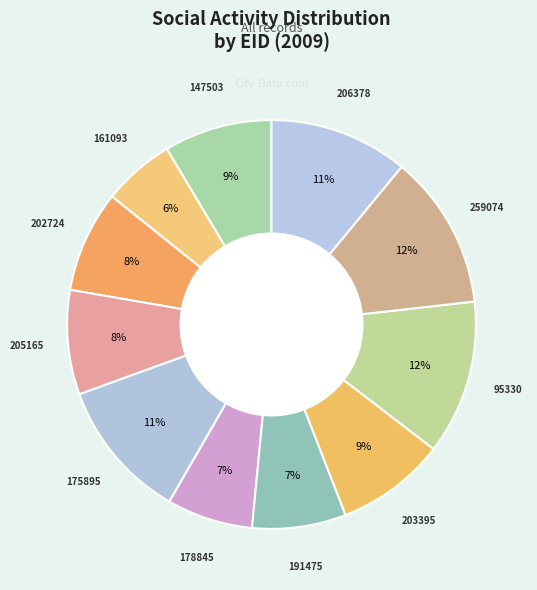

Which category has the smallest portion of the pie?

161093